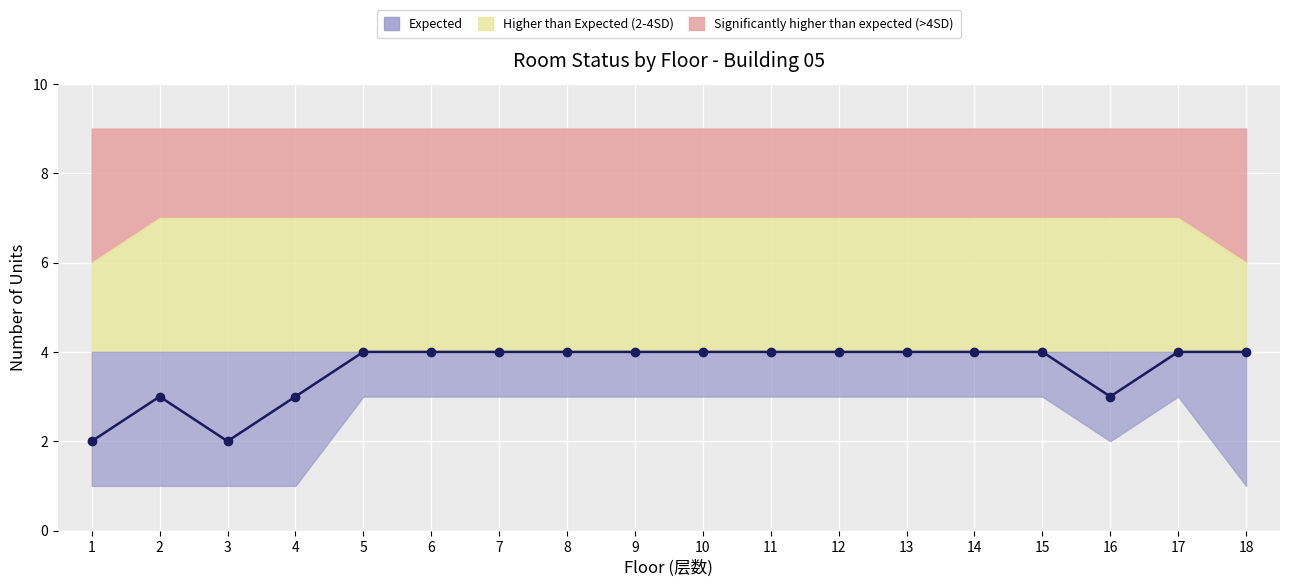

What is the change in value from 3 to 6?

+2